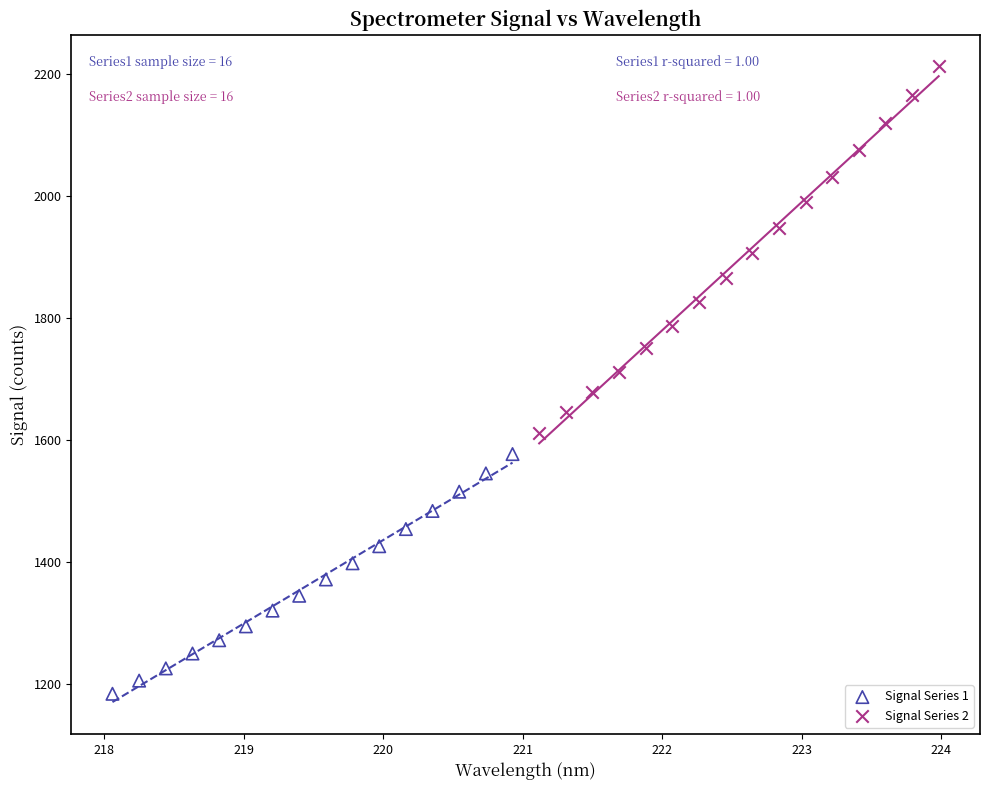

Which series has the widest spread of Y values?

Signal Series 2